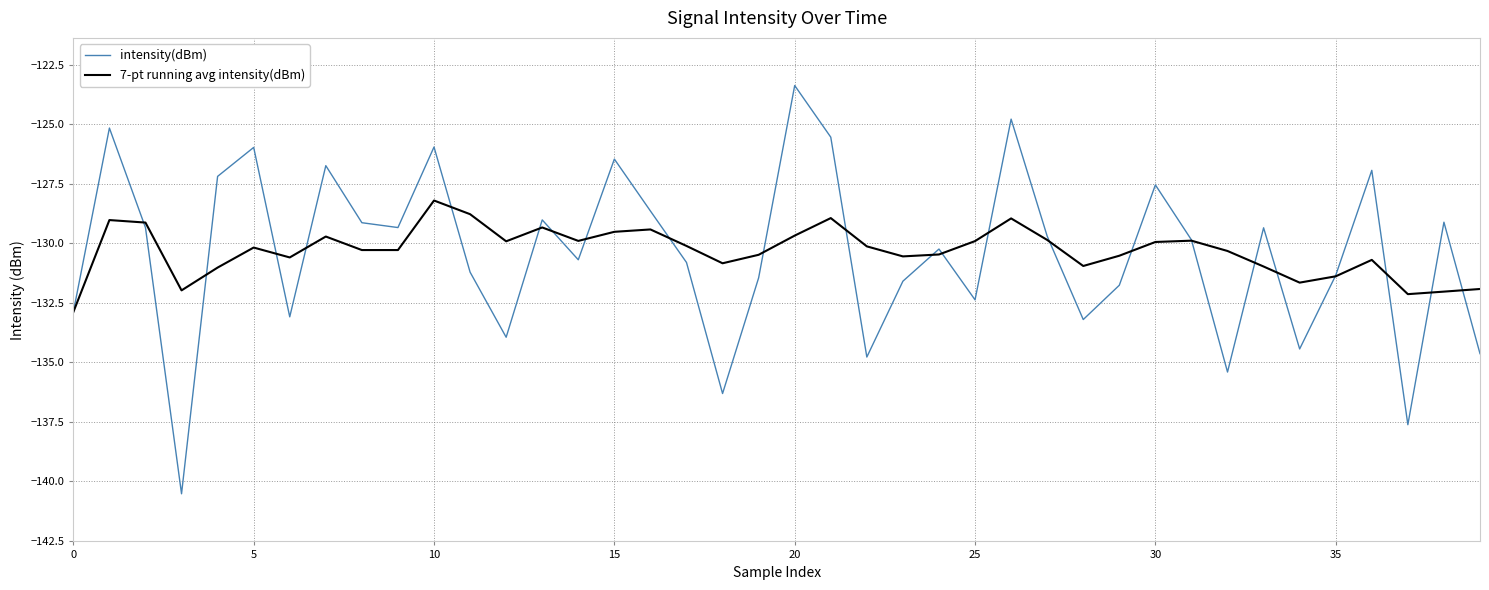

Rank the series by their maximum value, from highest to lowest.

intensity(dBm), 7-pt running avg intensity(dBm)